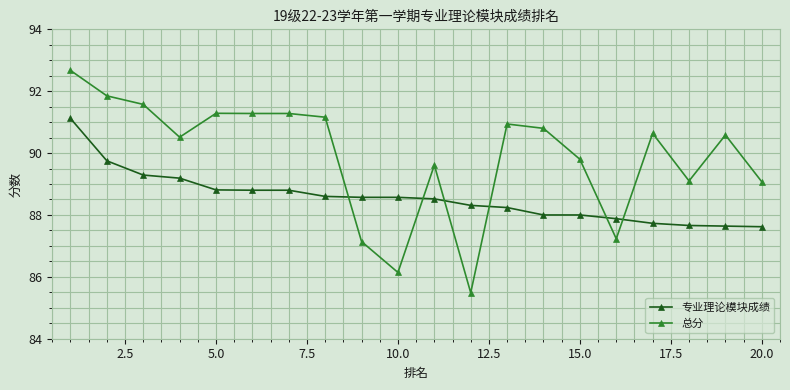

Which series has the largest total across all categories?

总分